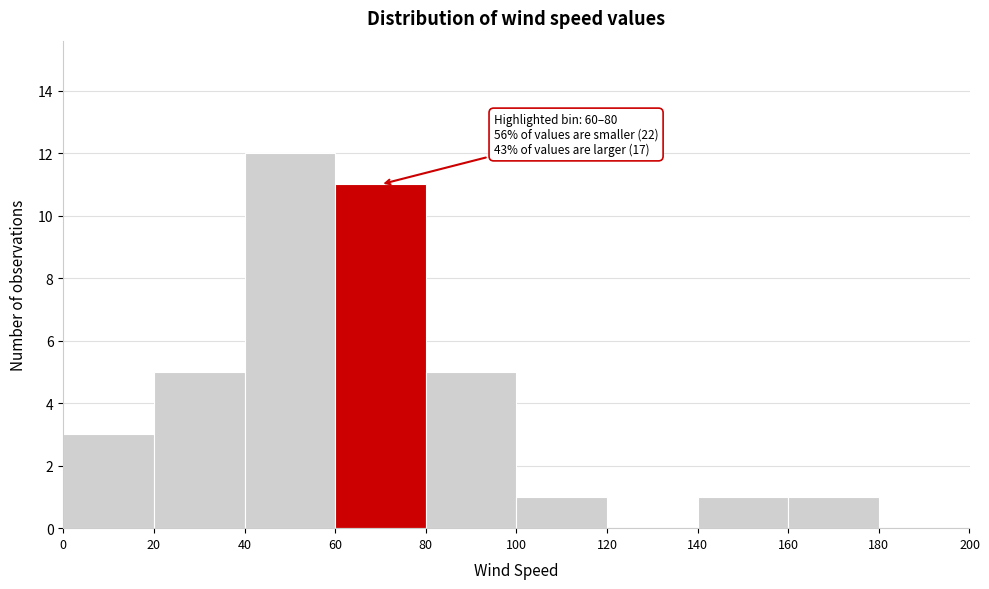

Which range on the x-axis has the tallest bar?

40 to 60